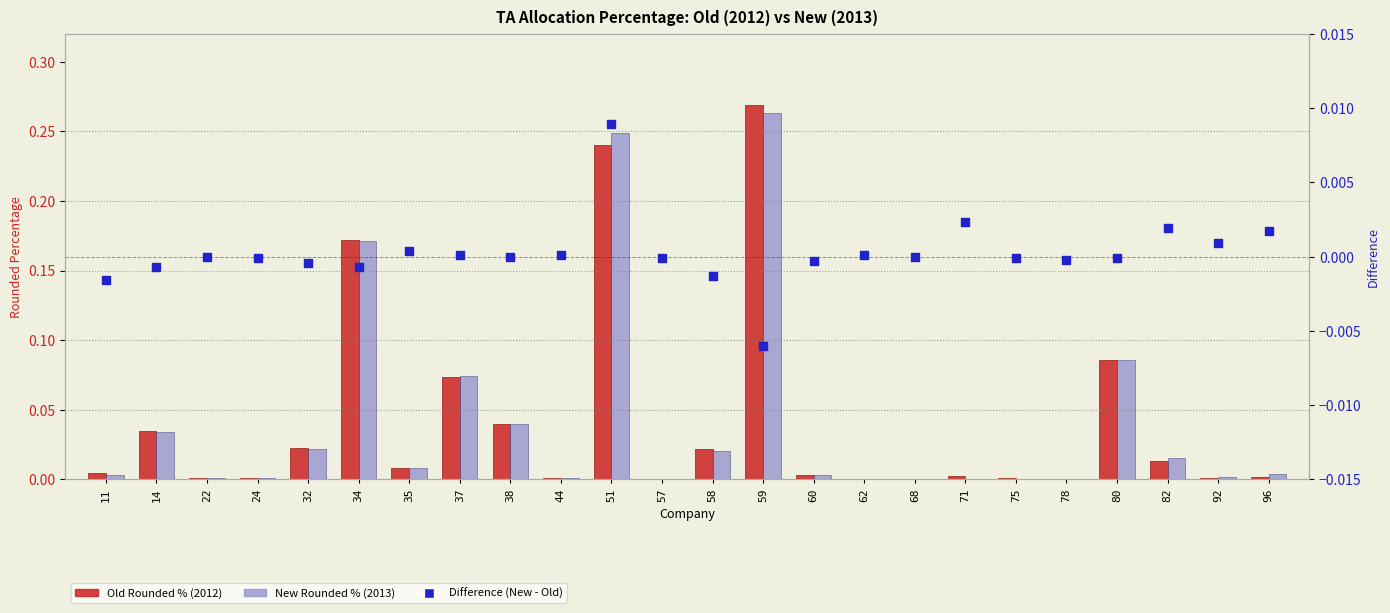

What are all the series names shown in the legend?

Old Rounded % (2012), New Rounded % (2013), Difference (New - Old)